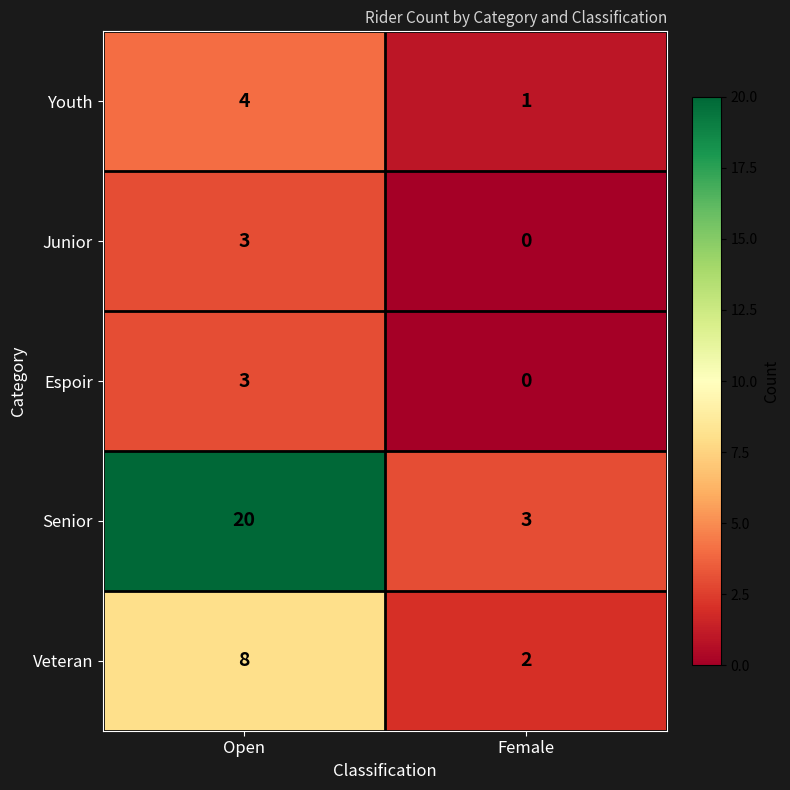

What is the maximum value shown in the chart?

20